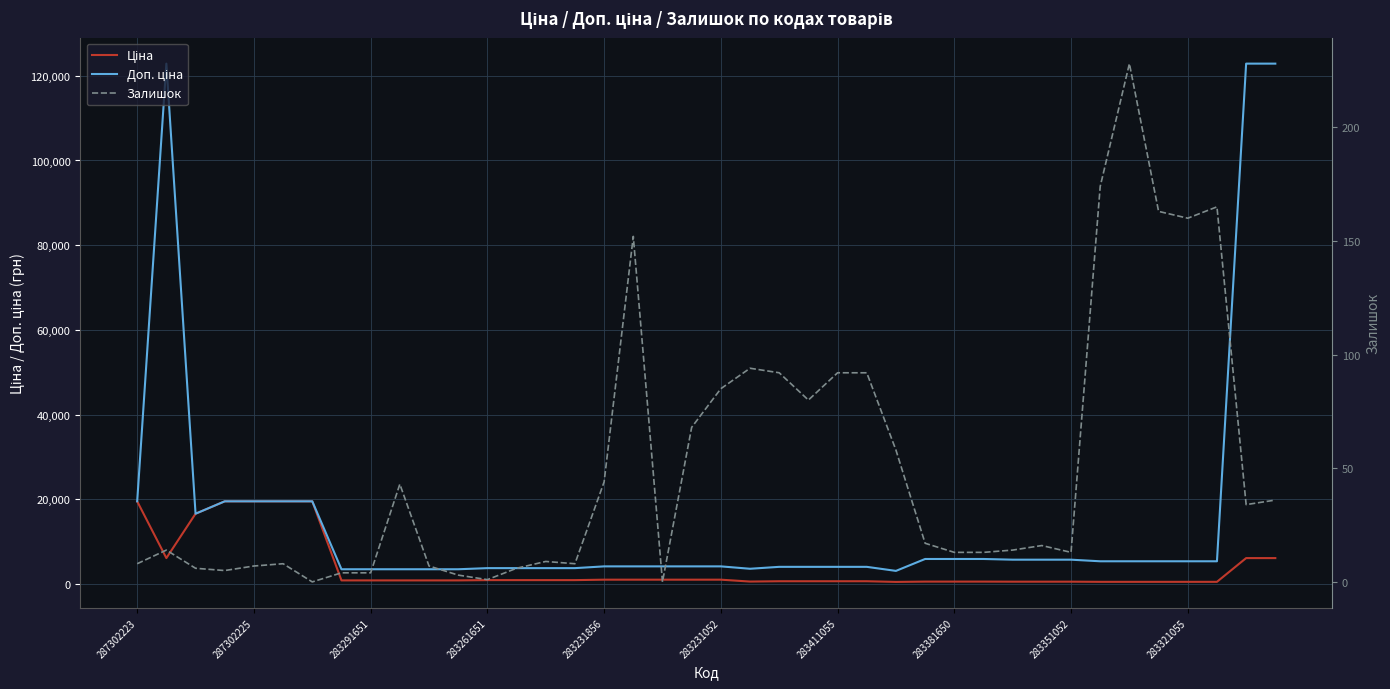

At 23, list the series in order from largest to smallest.

Доп. ціна, Ціна, Залишок